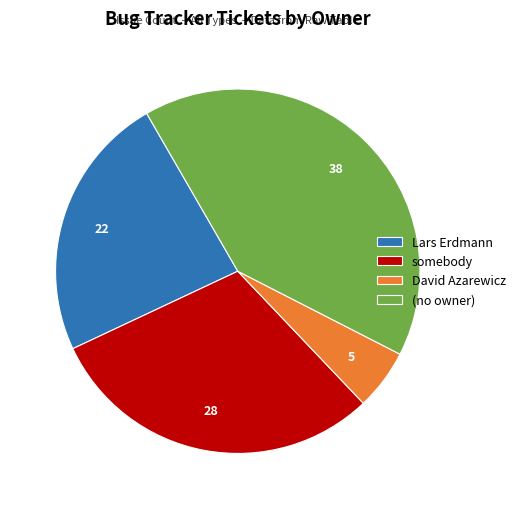

How many slices are in this pie chart?

4